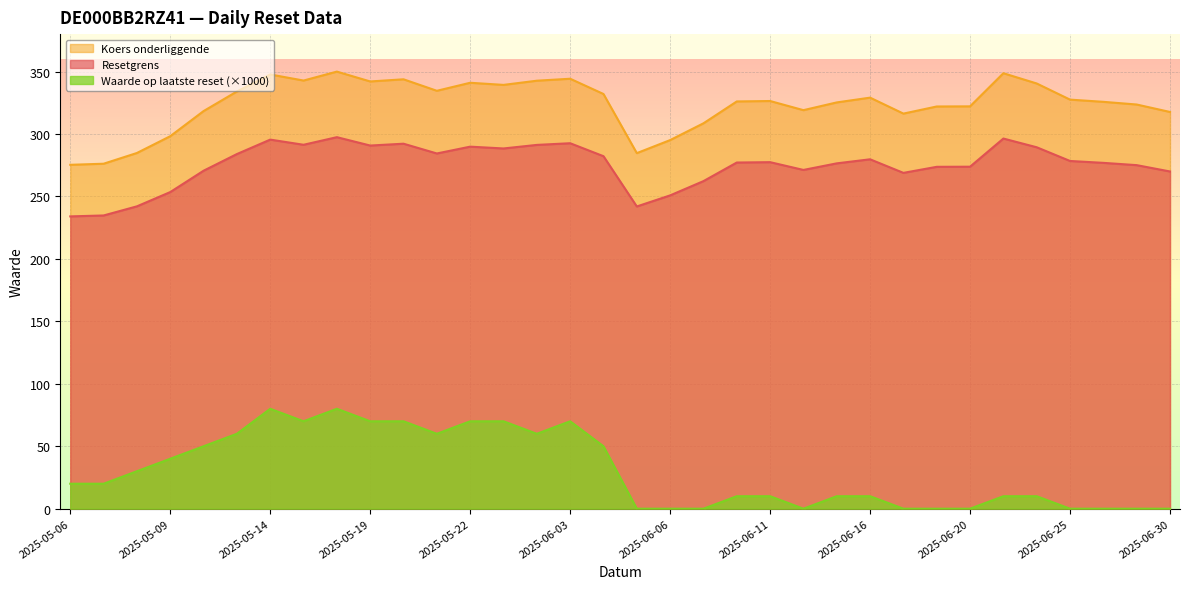

The value of Resetgrens at 2025-05-19 is 140.4. True or false?

False